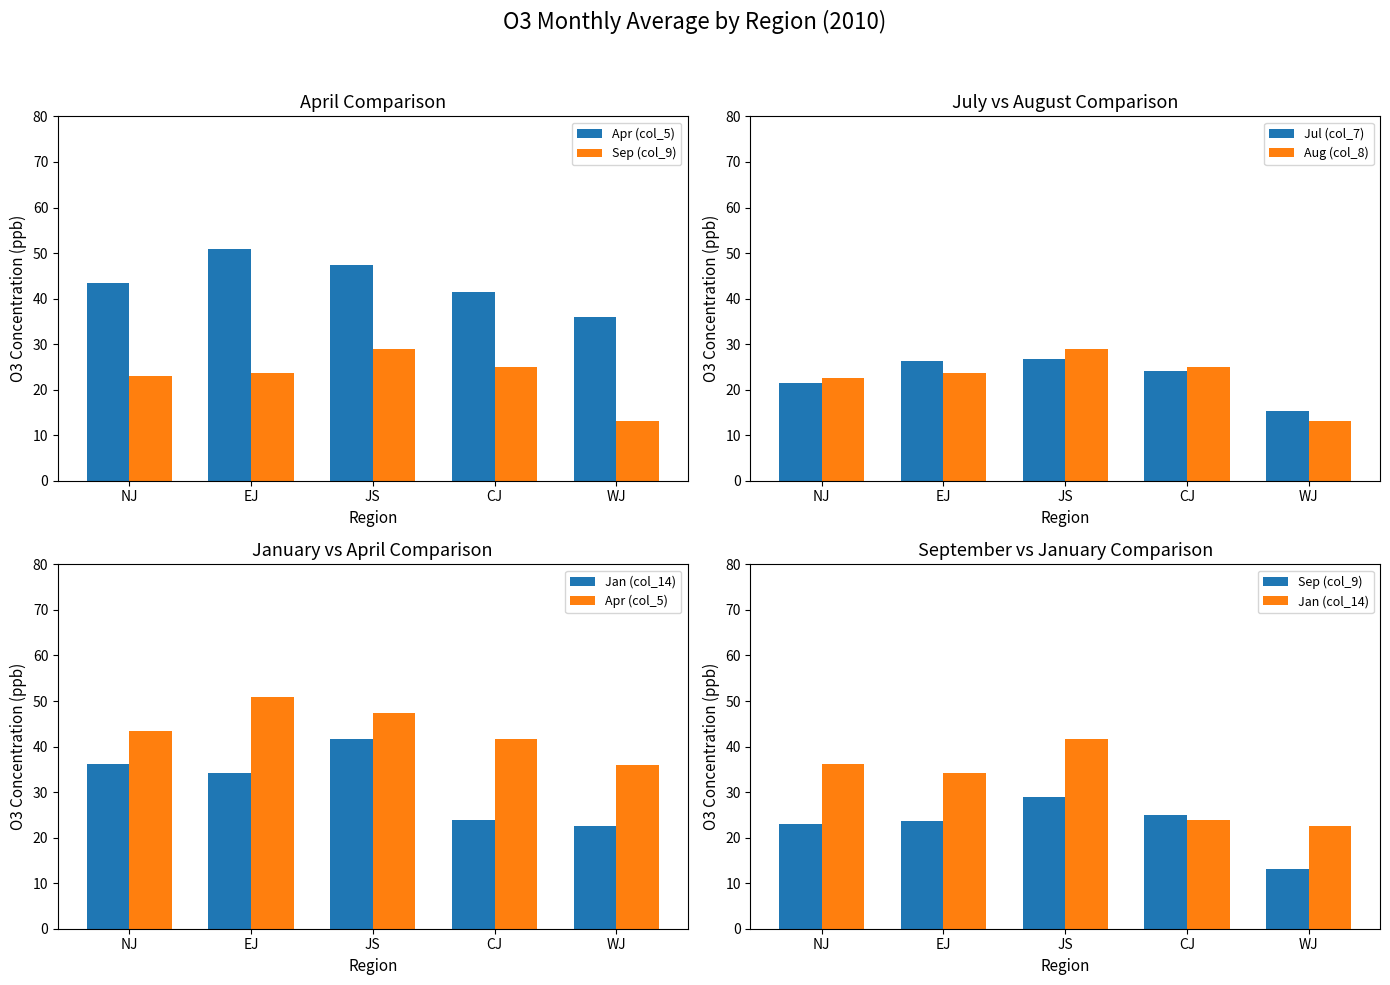

The Jan (col_14) series shows 36.2 at NJ. True or false?

True